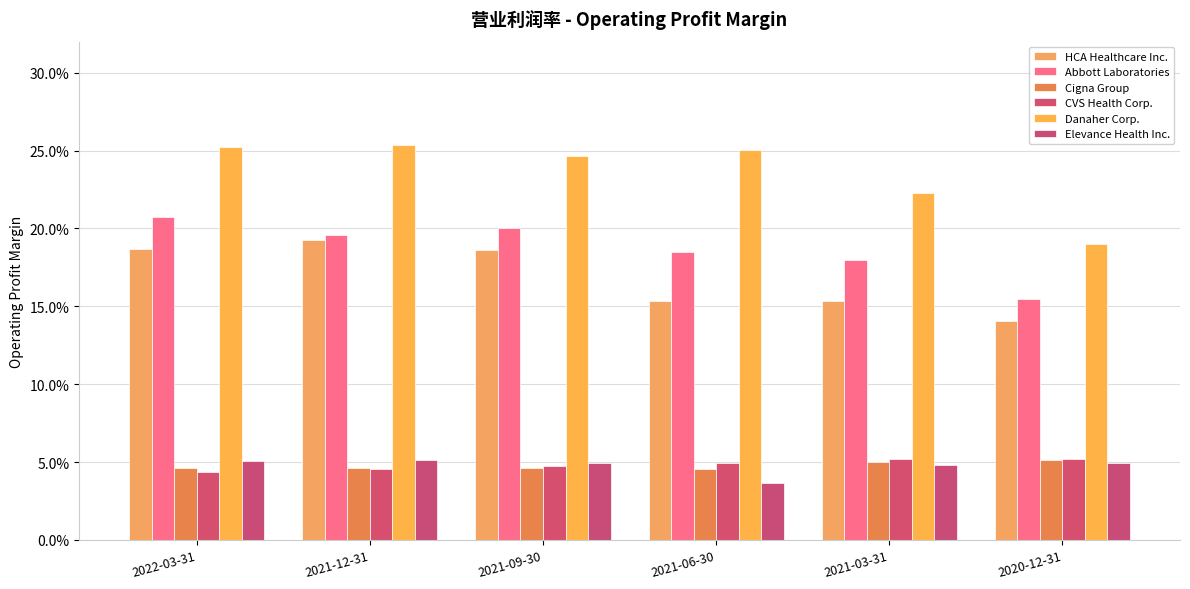

Rank the series by their maximum value, from highest to lowest.

Danaher Corp., Abbott Laboratories, HCA Healthcare Inc., CVS Health Corp., Elevance Health Inc., Cigna Group